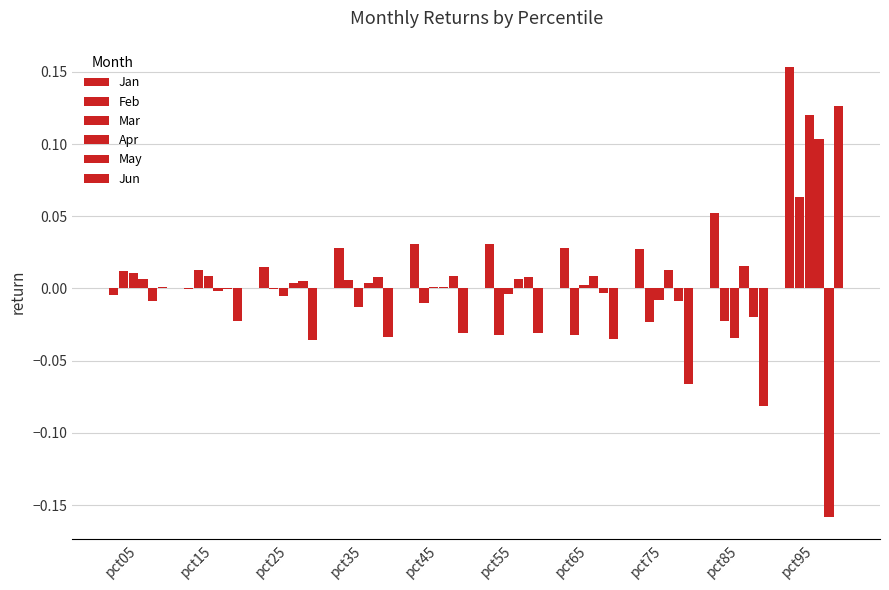

How many distinct data groups are displayed?

6